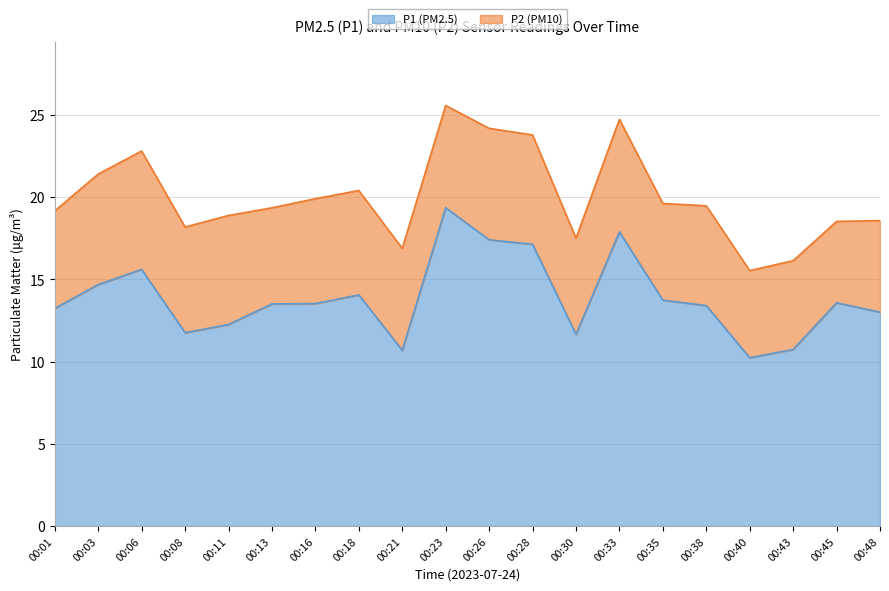

What is the ratio of the value at 00:33 to the value at 00:18?

1.3